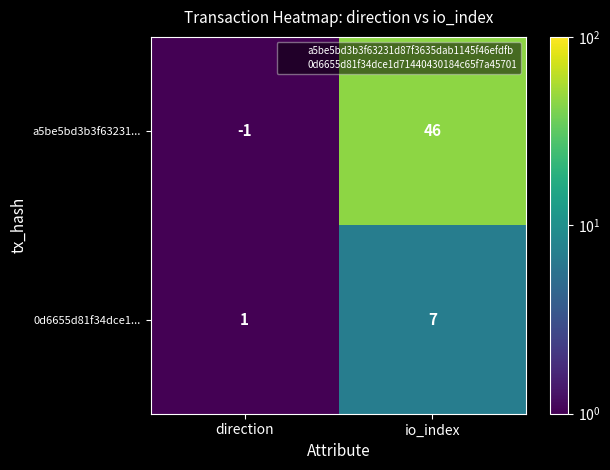

At which label is a5be5bd3b3f63231... closest to 22?

direction